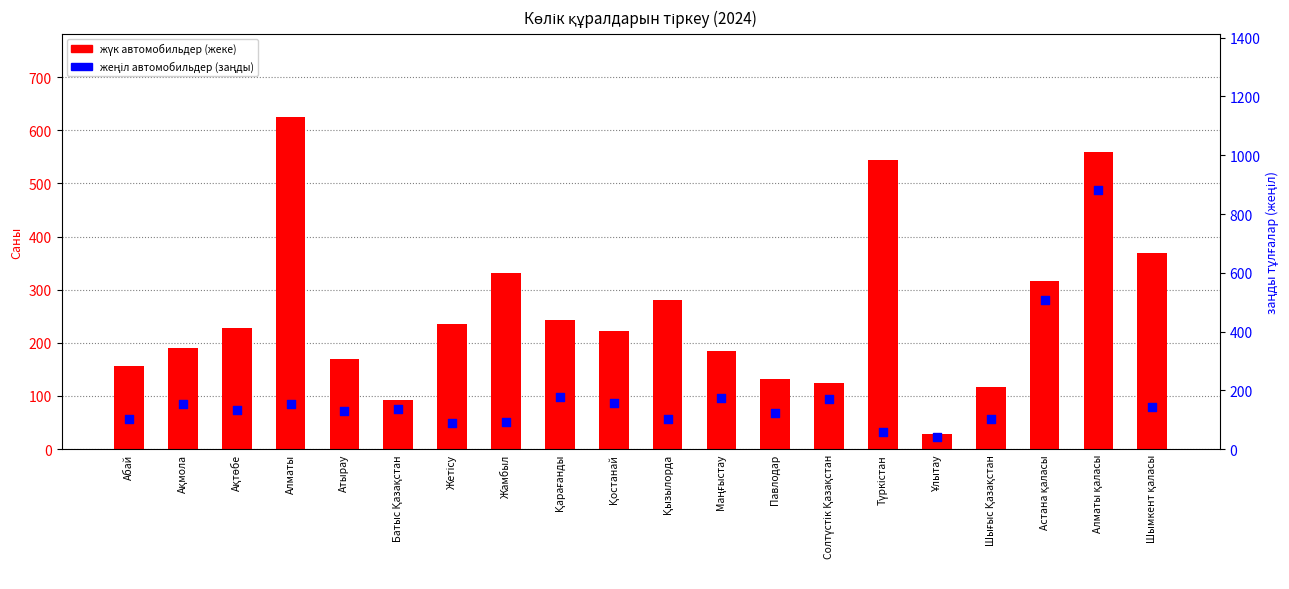

Which series has the largest total across all categories?

жүк автомобильдер (жеке)